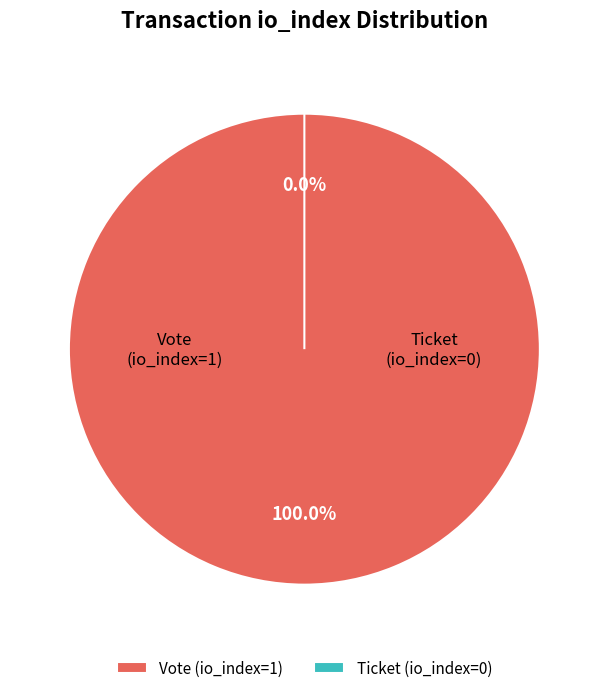

What percentage do Vote (io_index=1) and Ticket (io_index=0) together represent?

100.0%